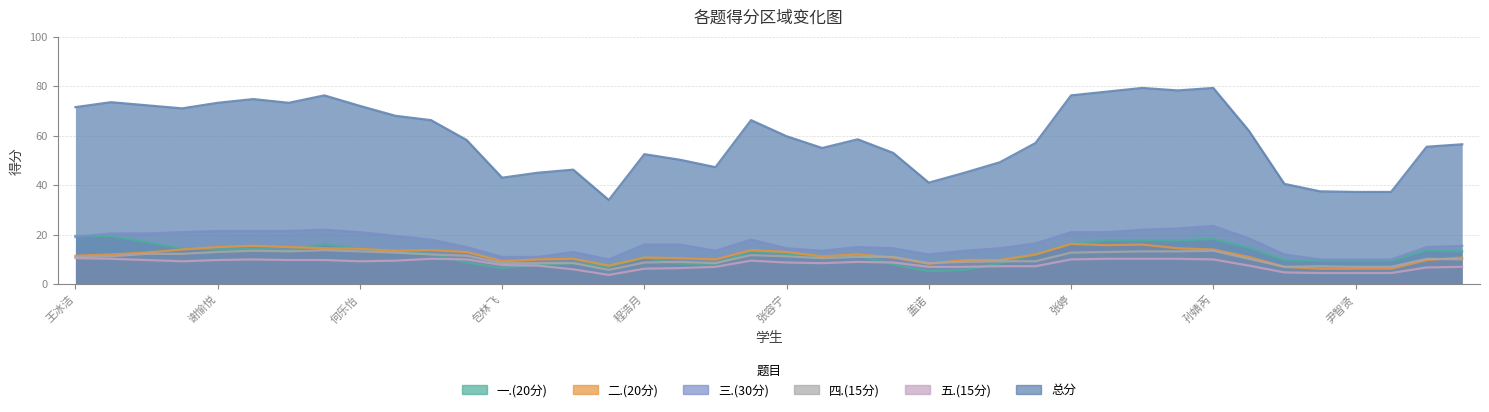

At which label does 二.(20分) first exceed 14?

谢愉悦